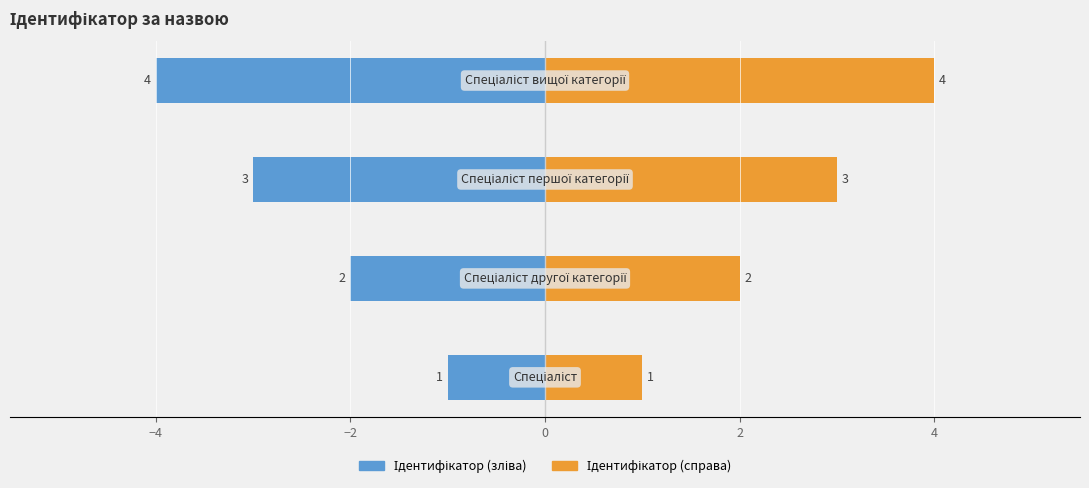

Reading left to right, extract all data points from this chart.

Ідентифікатор (зліва): −6=-1	−4=-2	−2=-3	0=-4
Ідентифікатор (справа): −6=1	−4=2	−2=3	0=4